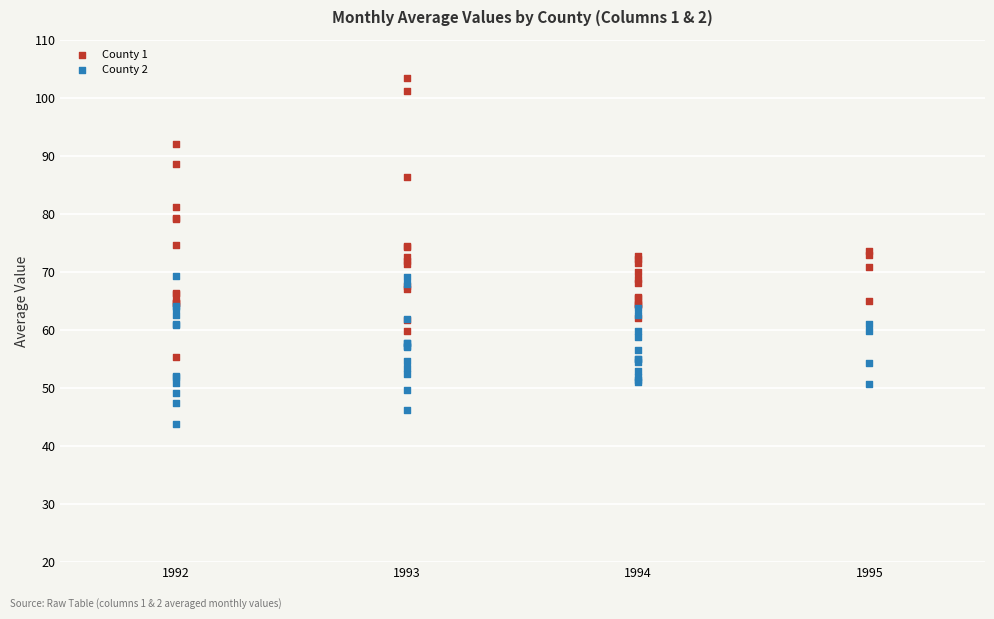

Which series has the largest Y range (max minus min)?

County 1